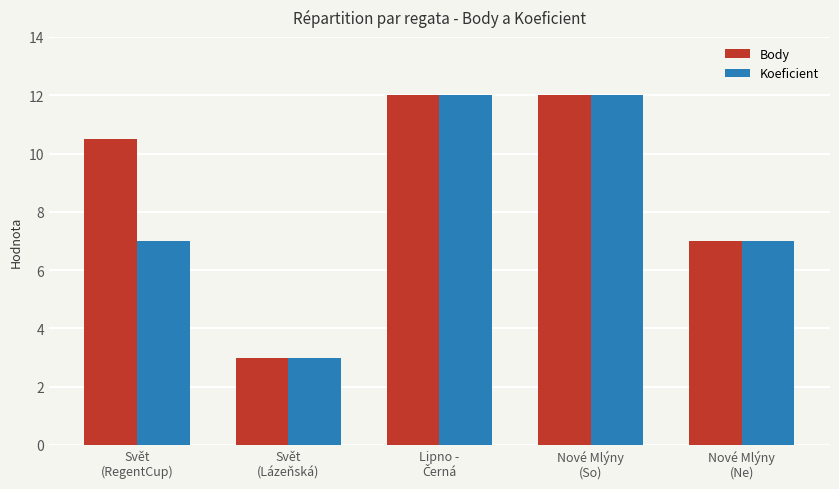

Is it true that Koeficient equals 7.0 at Nové Mlýny
(Ne)?

True